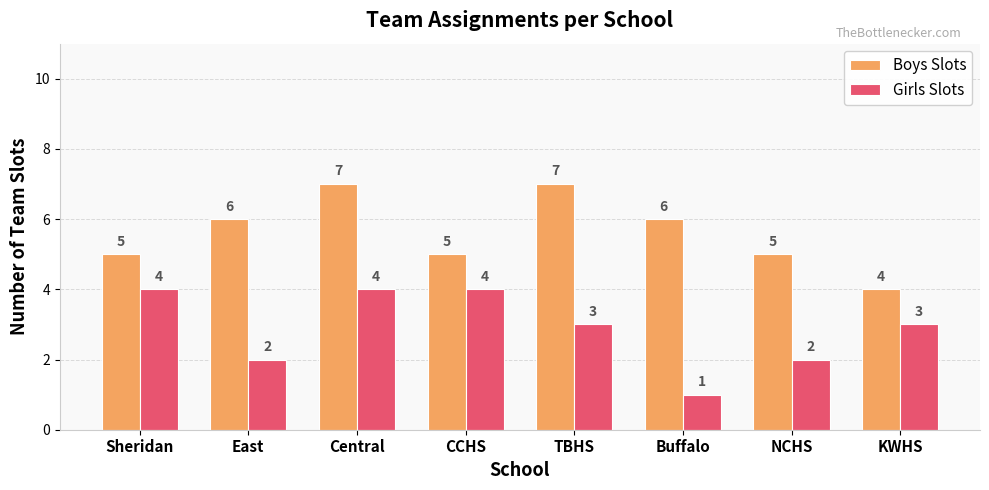

Reading left to right, what are all the values shown in this chart?

Boys Slots: 5	6	7	5	7	6	5	4
Girls Slots: 4	2	4	4	3	1	2	3